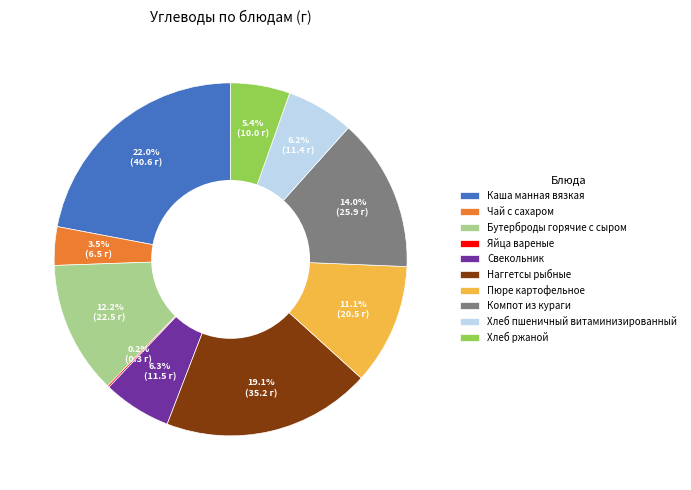

What is the largest slice in the pie chart?

Каша манная вязкая